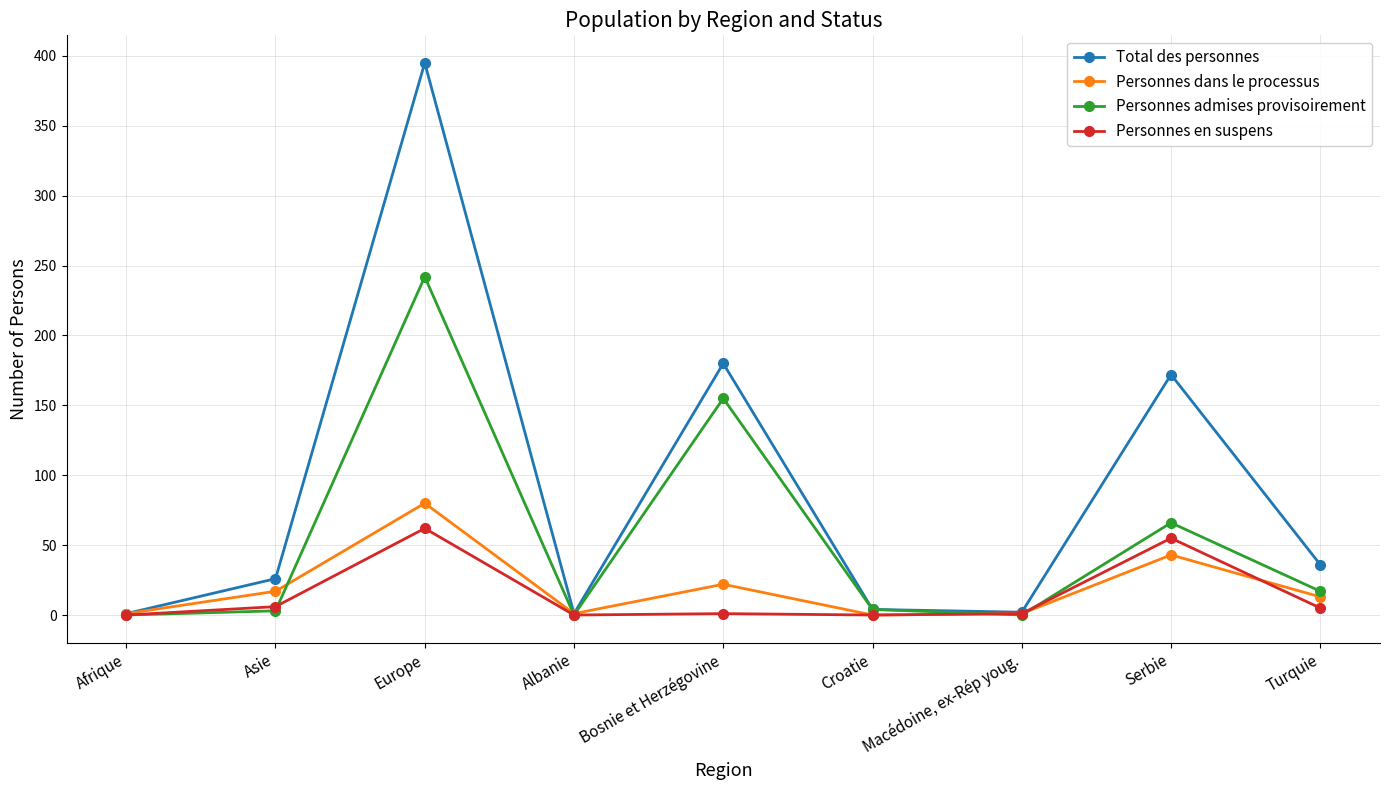

At which category does Total des personnes reach its first local valley?

Albanie